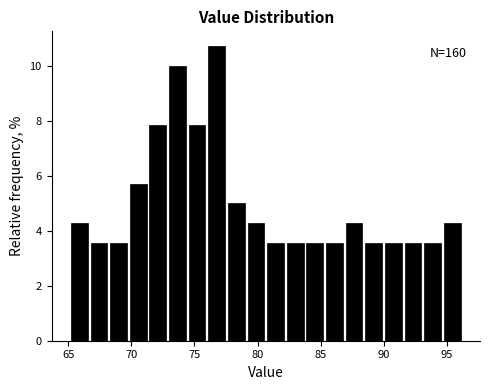

Around what value on the x-axis is the tallest bar? Give the approximate position of its centre, as read against the axis.

77.0